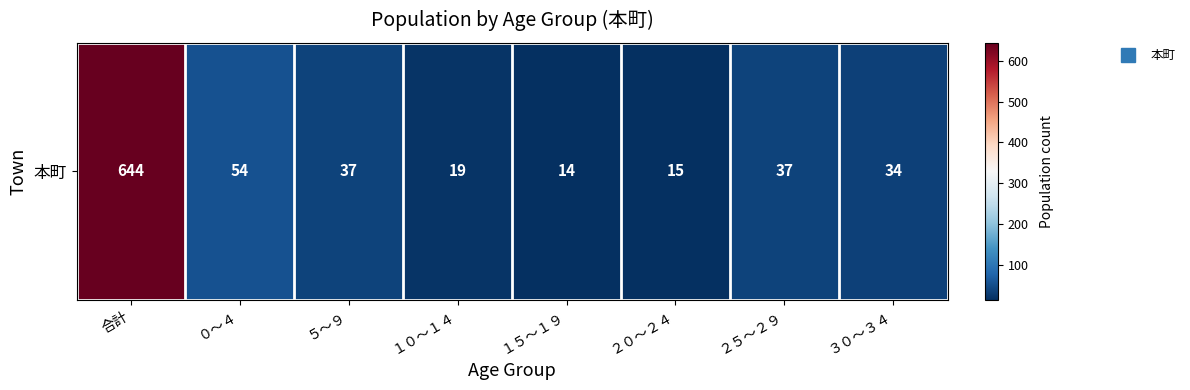

What is the difference between the maximum and minimum values?

630